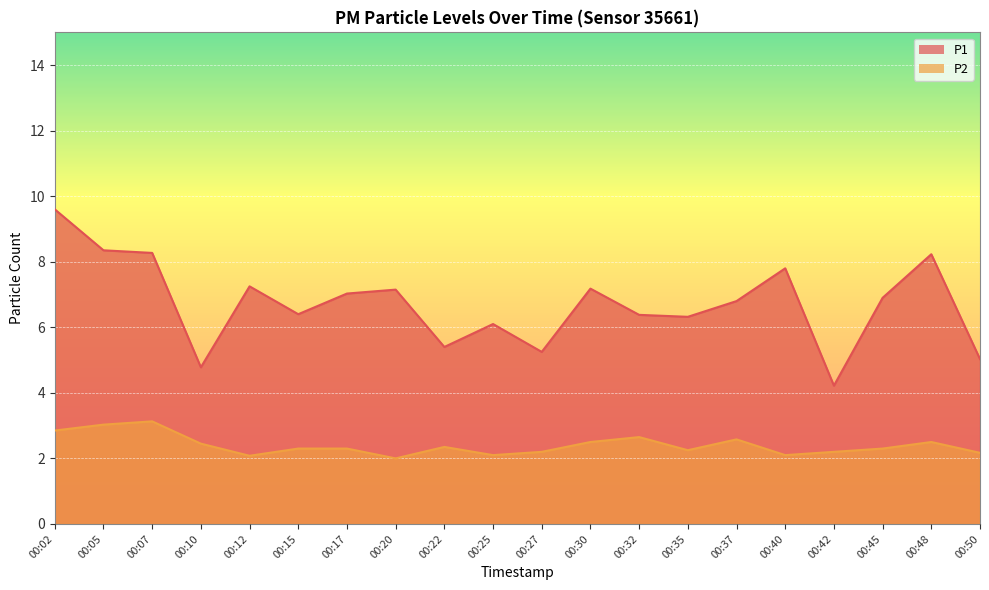

At which category does P2 reach its first local peak?

00:07